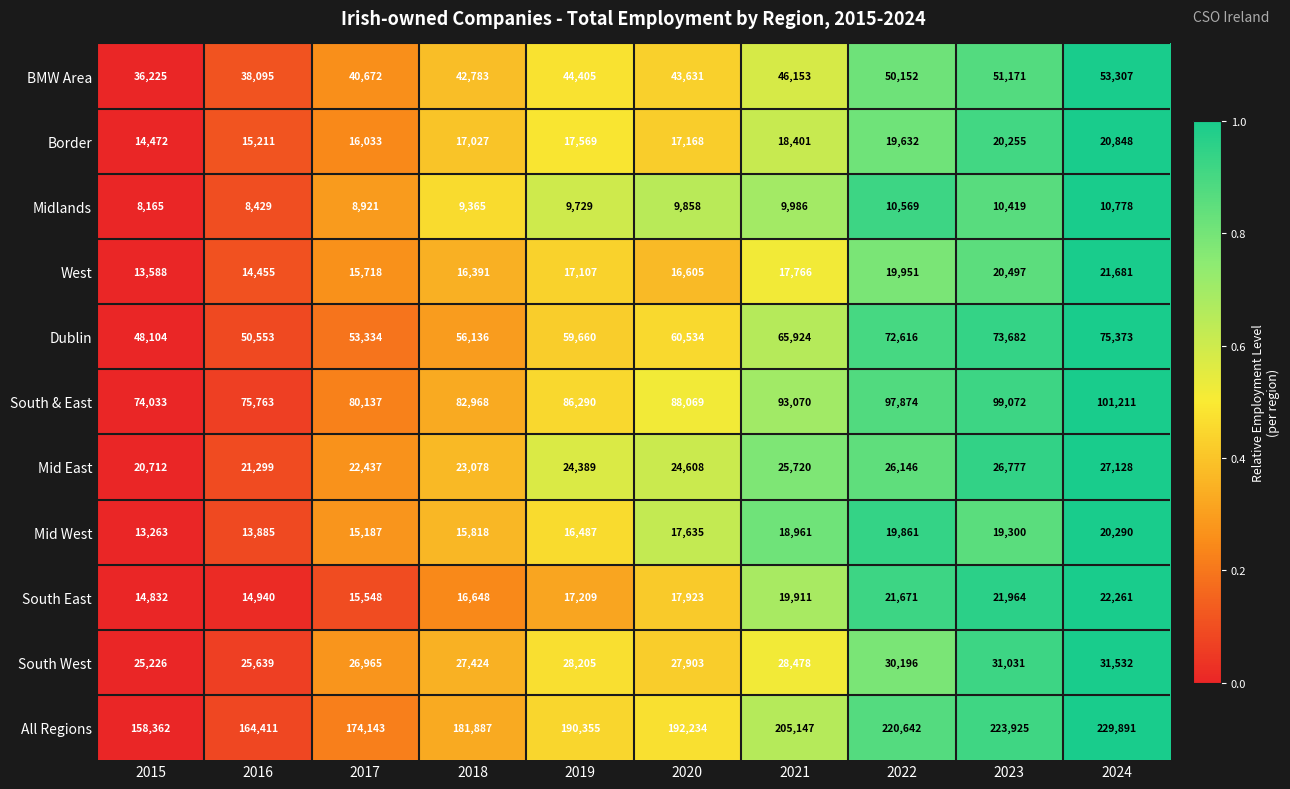

At 2018, list the series in order from smallest to largest.

Midlands, Mid West, West, South East, Border, Mid East, South West, BMW Area, Dublin, South & East, All Regions